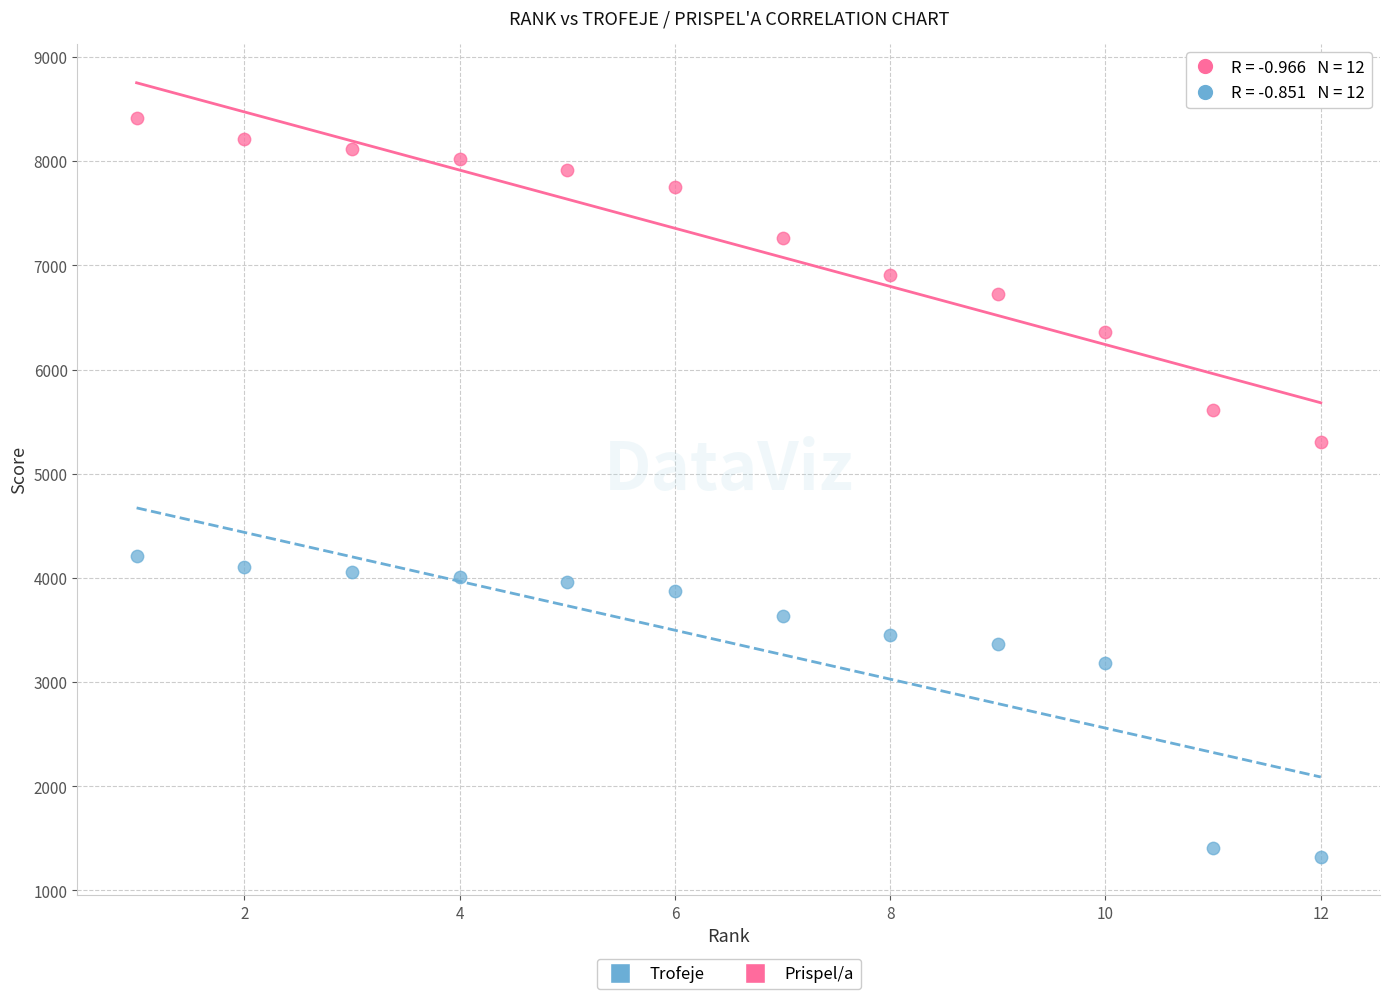

Which series reaches the maximum Y coordinate?

Trofeje